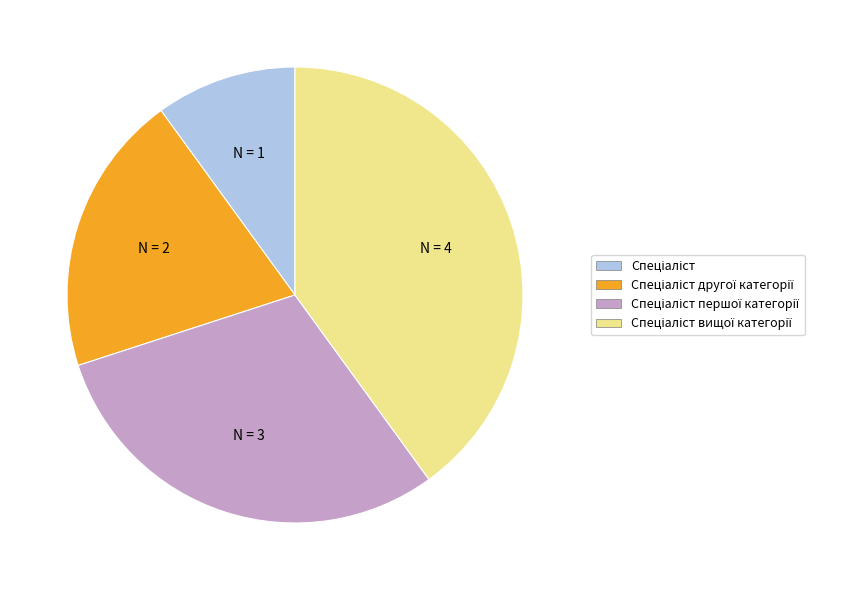

Does any single category account for the majority?

No